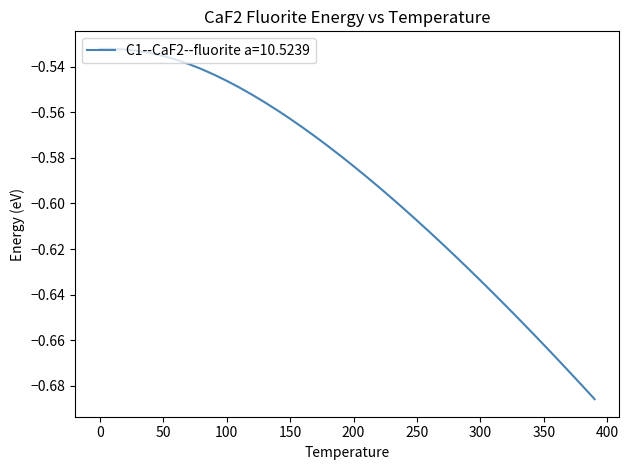

True or false: the data has more than 1 interior local peaks.

False